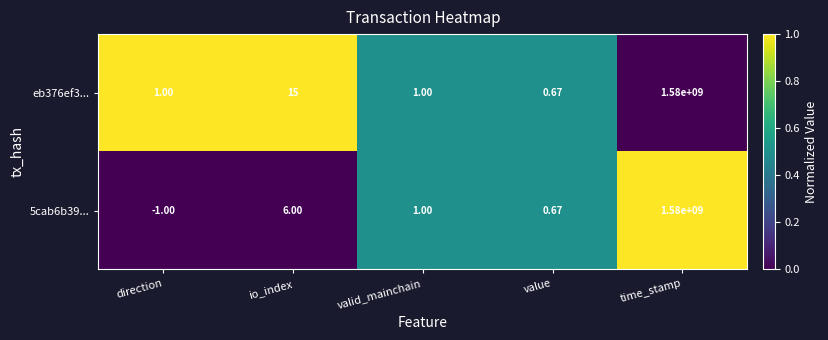

At which category is the sum across all series the highest?

time_stamp